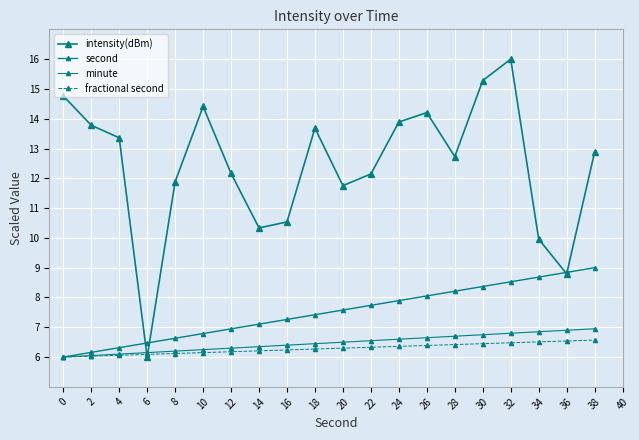

Is it true that intensity(dBm) equals 9.9 at 32?

False